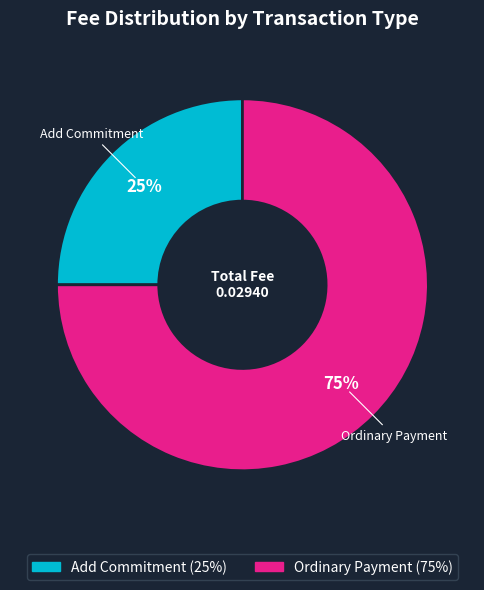

Which slice represents more than half of the pie?

Ordinary Payment